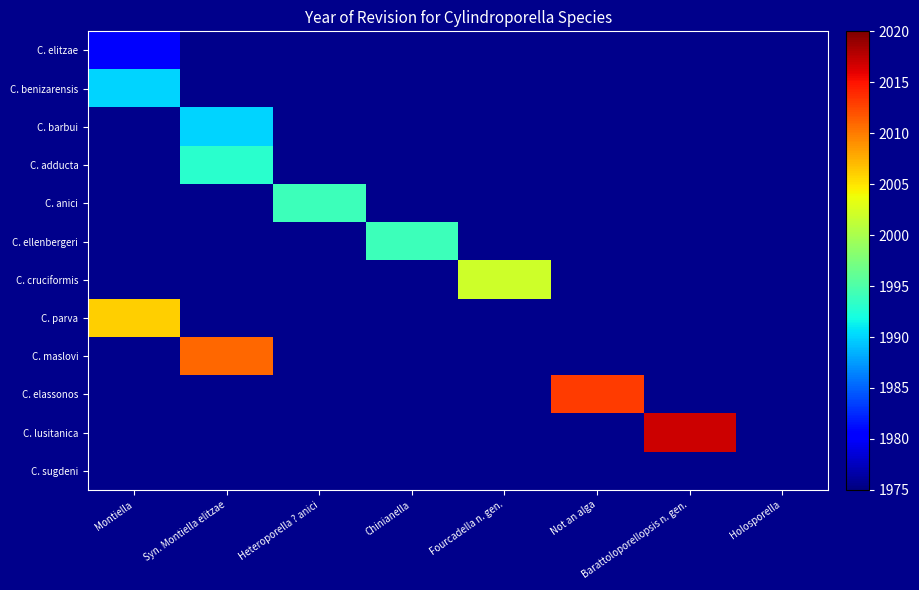

Count the number of data series in this chart.

12